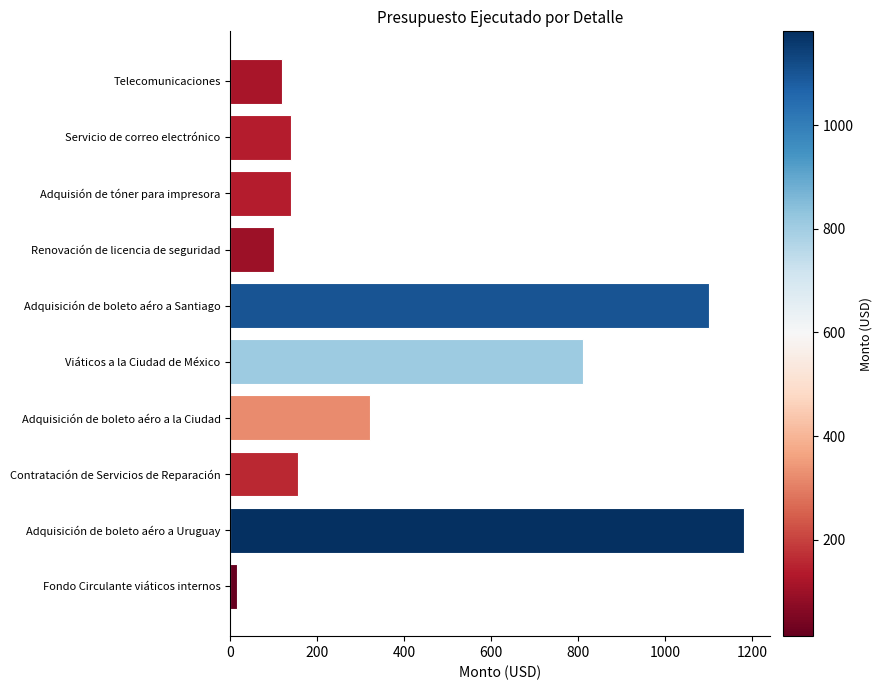

At which label is the value closest to 597?

Viáticos a la Ciudad de México